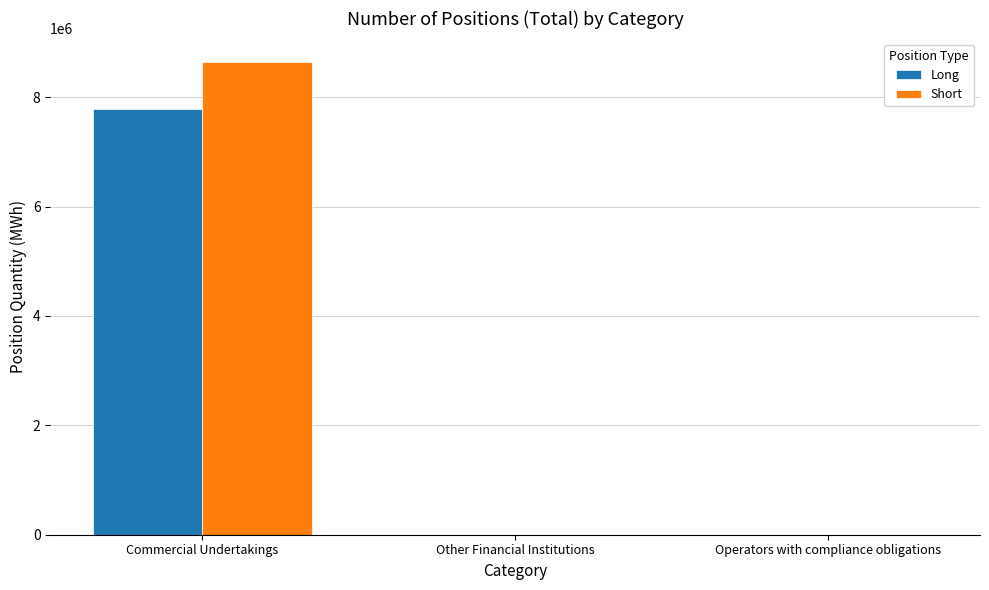

What is the sum of all Short values?

8639488